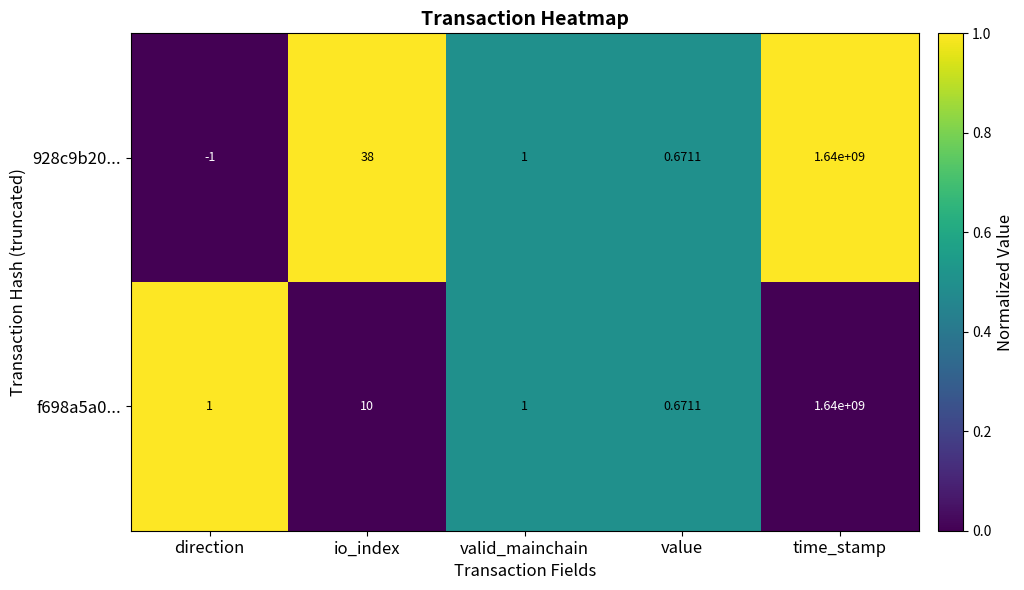

Which series has the largest total across all categories?

928c9b20...